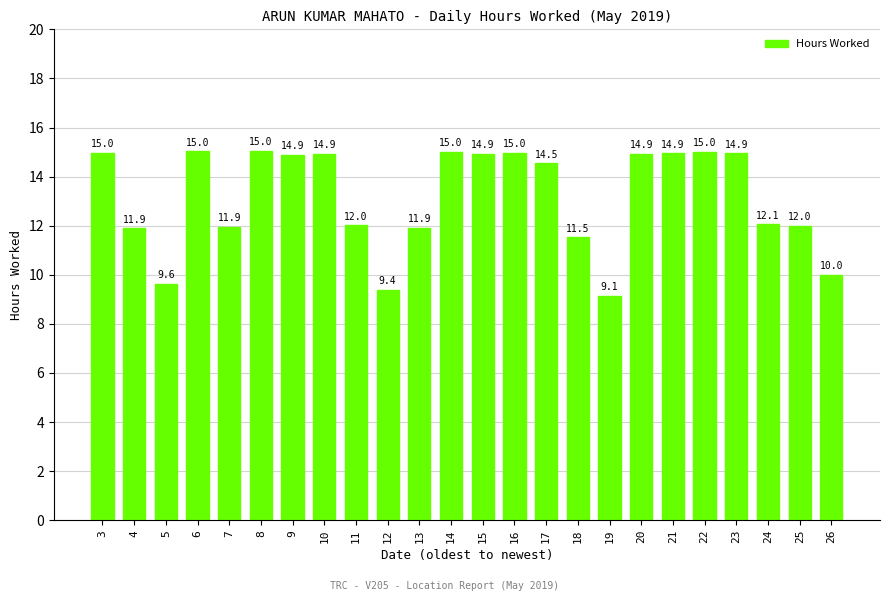

What is the difference between the maximum and minimum values?

5.9